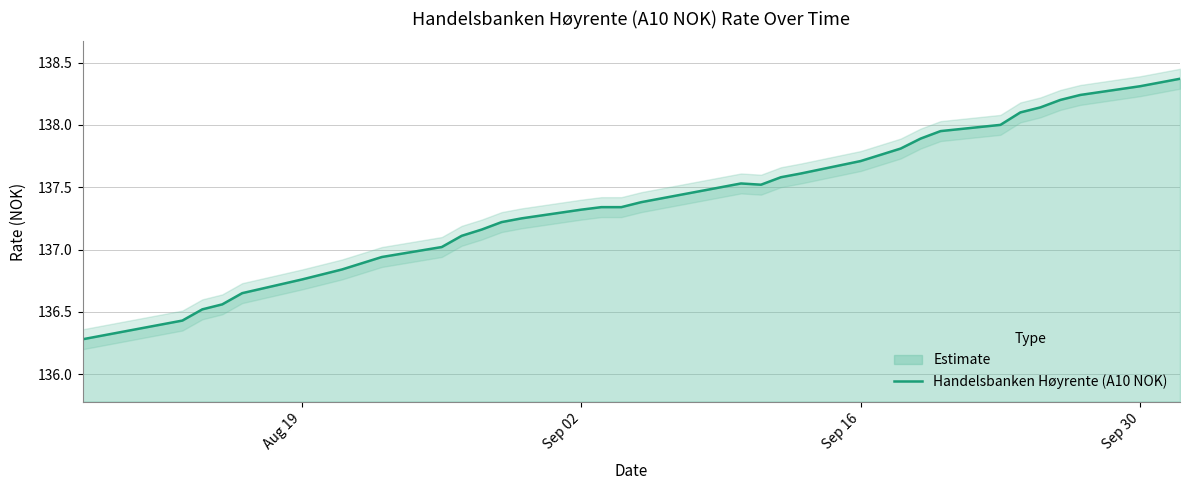

True or false: the data has more than 2 interior local peaks.

False